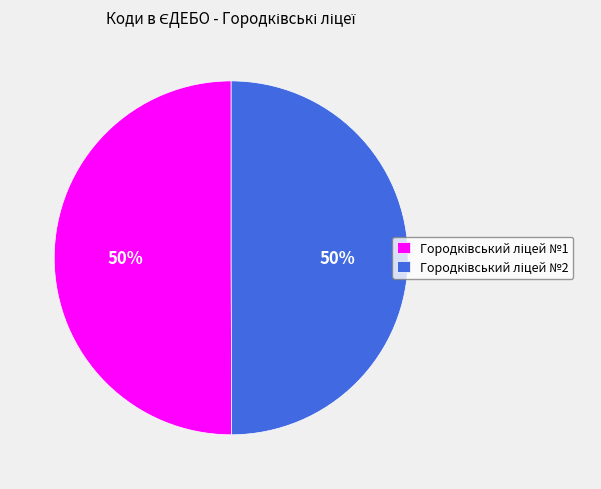

To the nearest percent, what is the average slice percentage?

50%